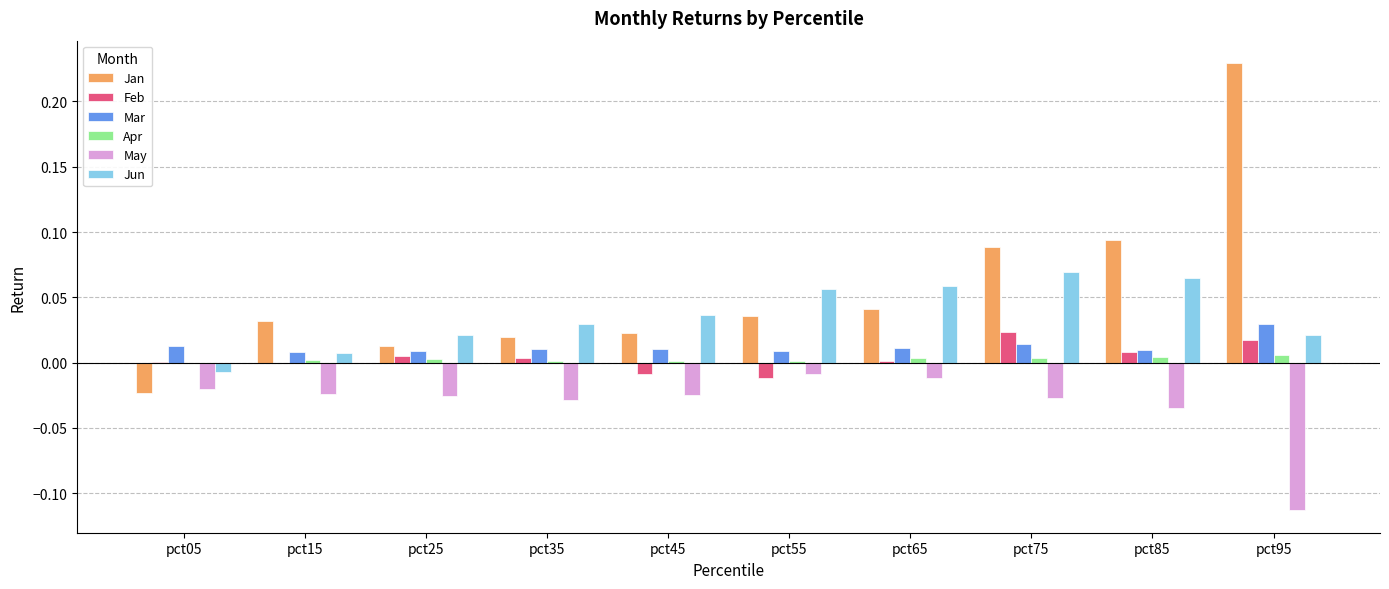

The Jun series shows 0.0 at pct35. True or false?

True